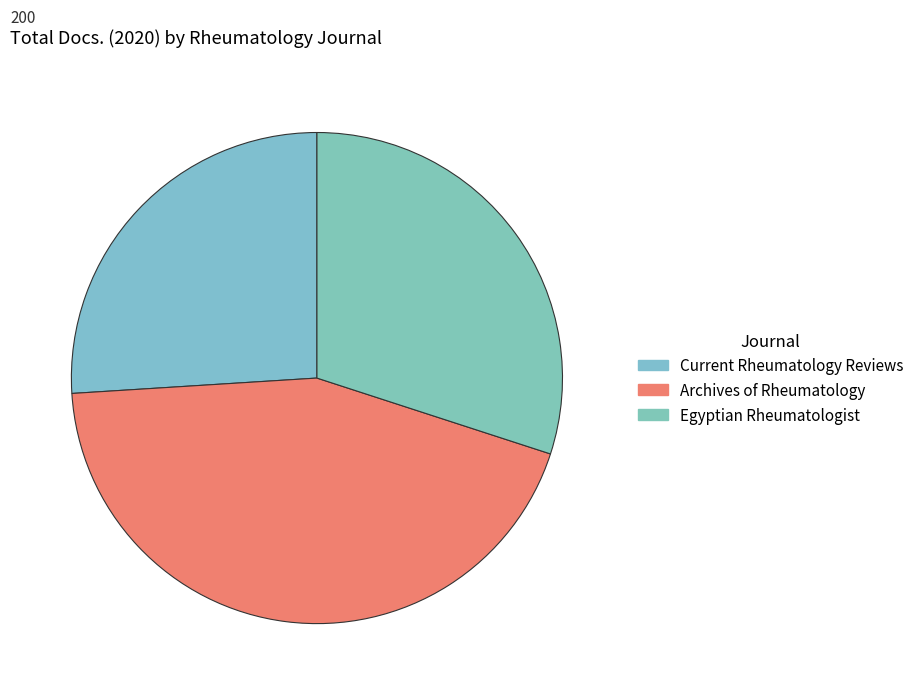

Which category has the smallest portion of the pie?

Current Rheumatology Reviews